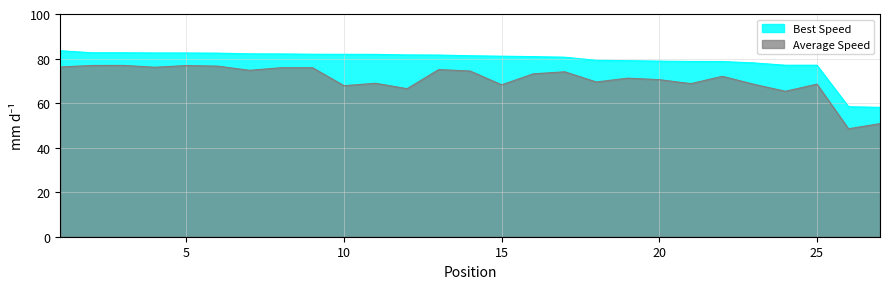

Which series has the largest total across all categories?

Best Speed